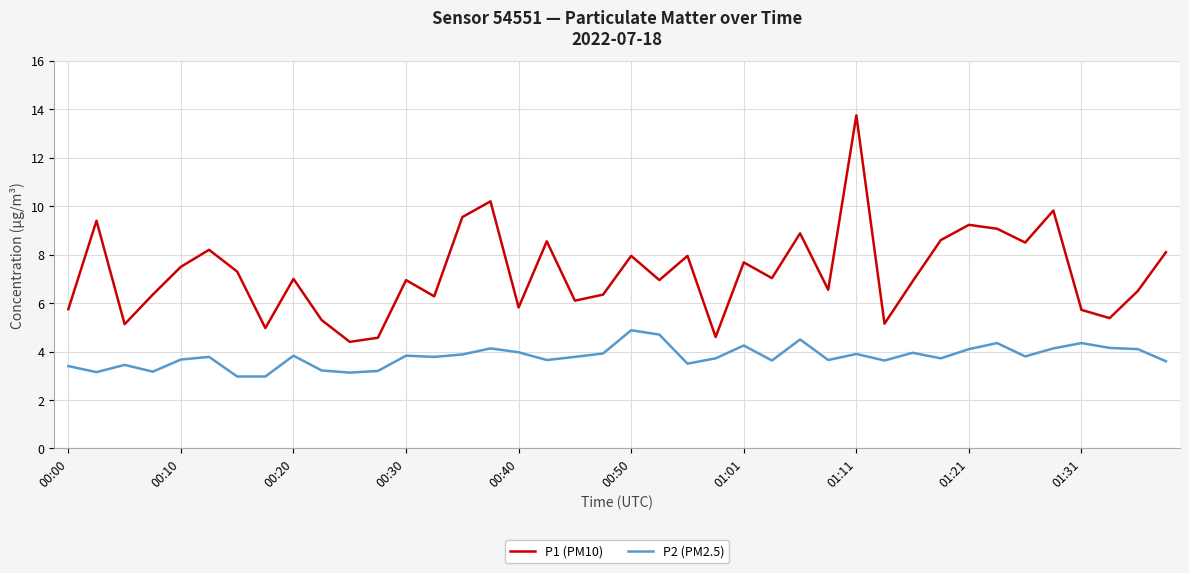

What is the sum of all P1 (PM10) values?

290.0